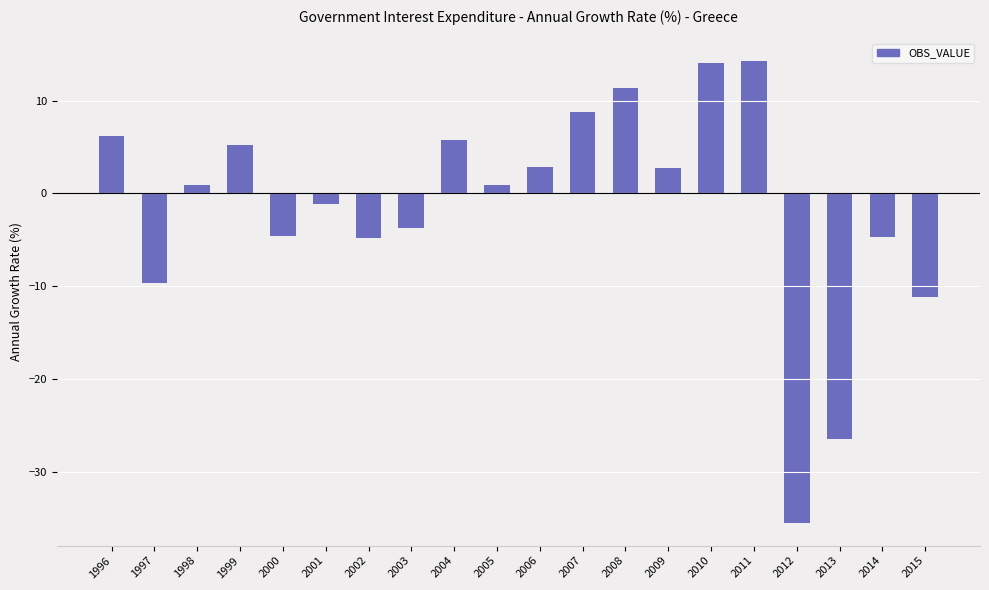

What is the maximum value shown in the chart?

14.2